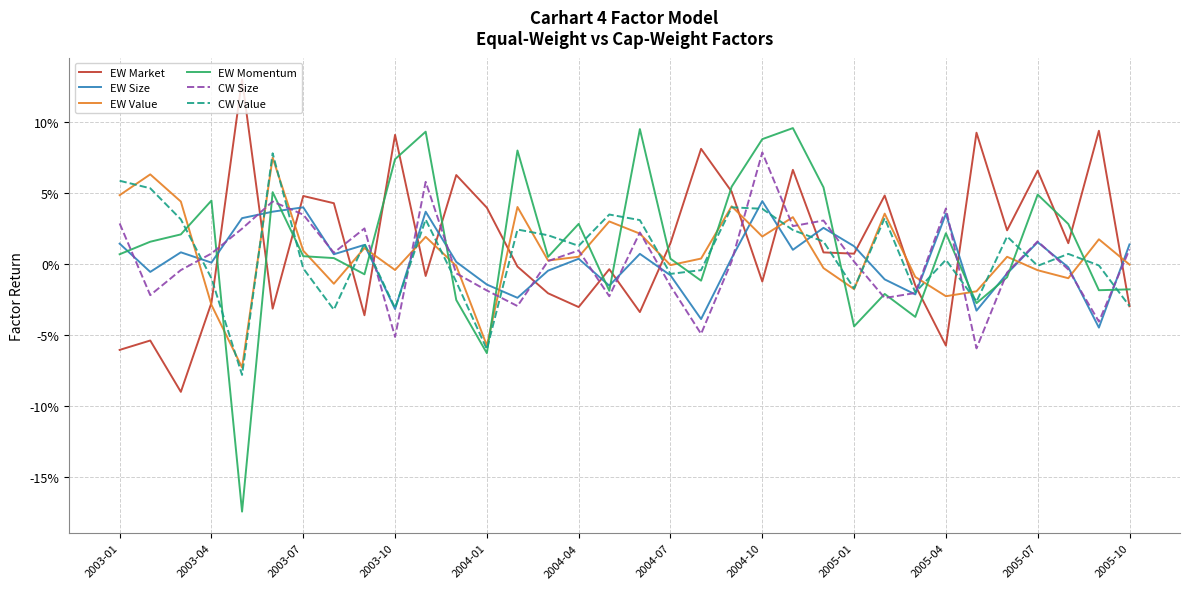

Is this an area chart (filled region under the line)?

No